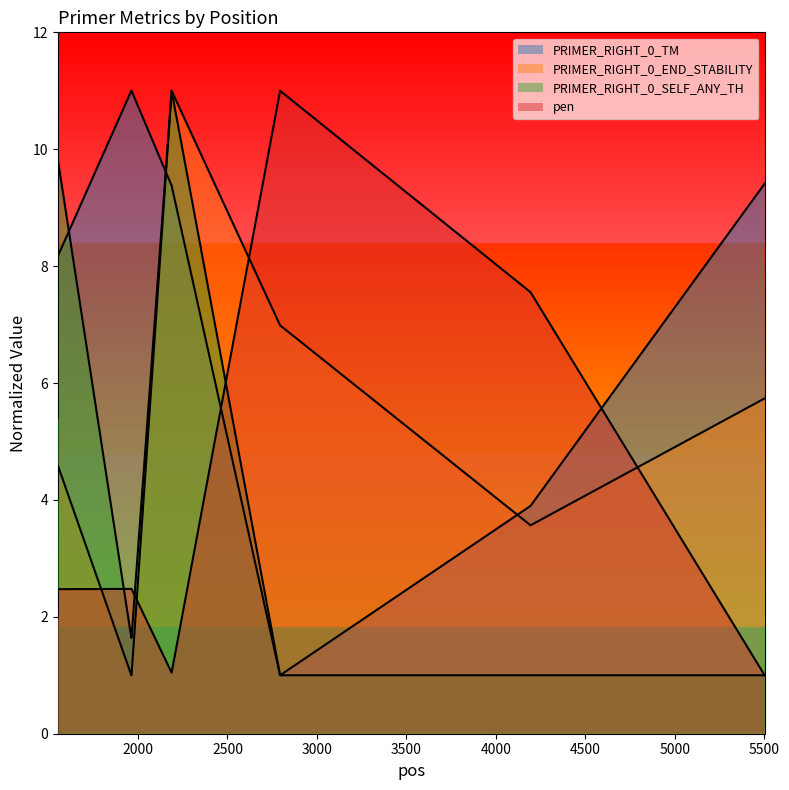

Which label corresponds to the largest value in the chart?

1963